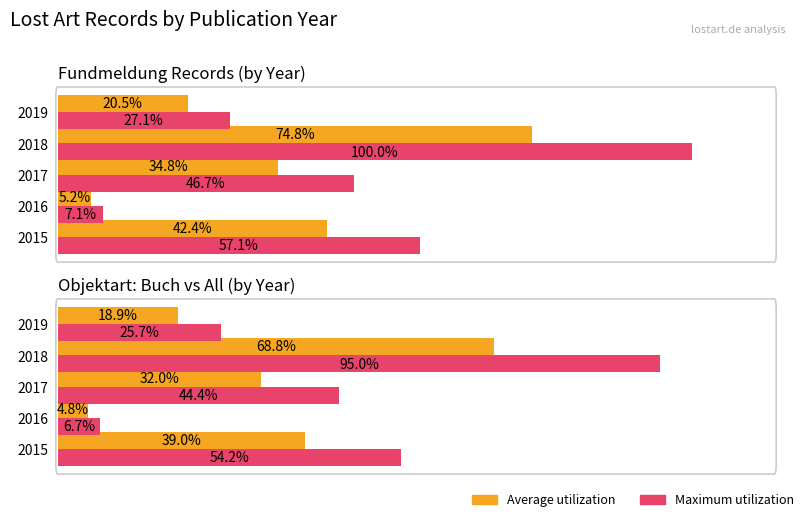

What is the approximate value of Average count at 2019?

18.9